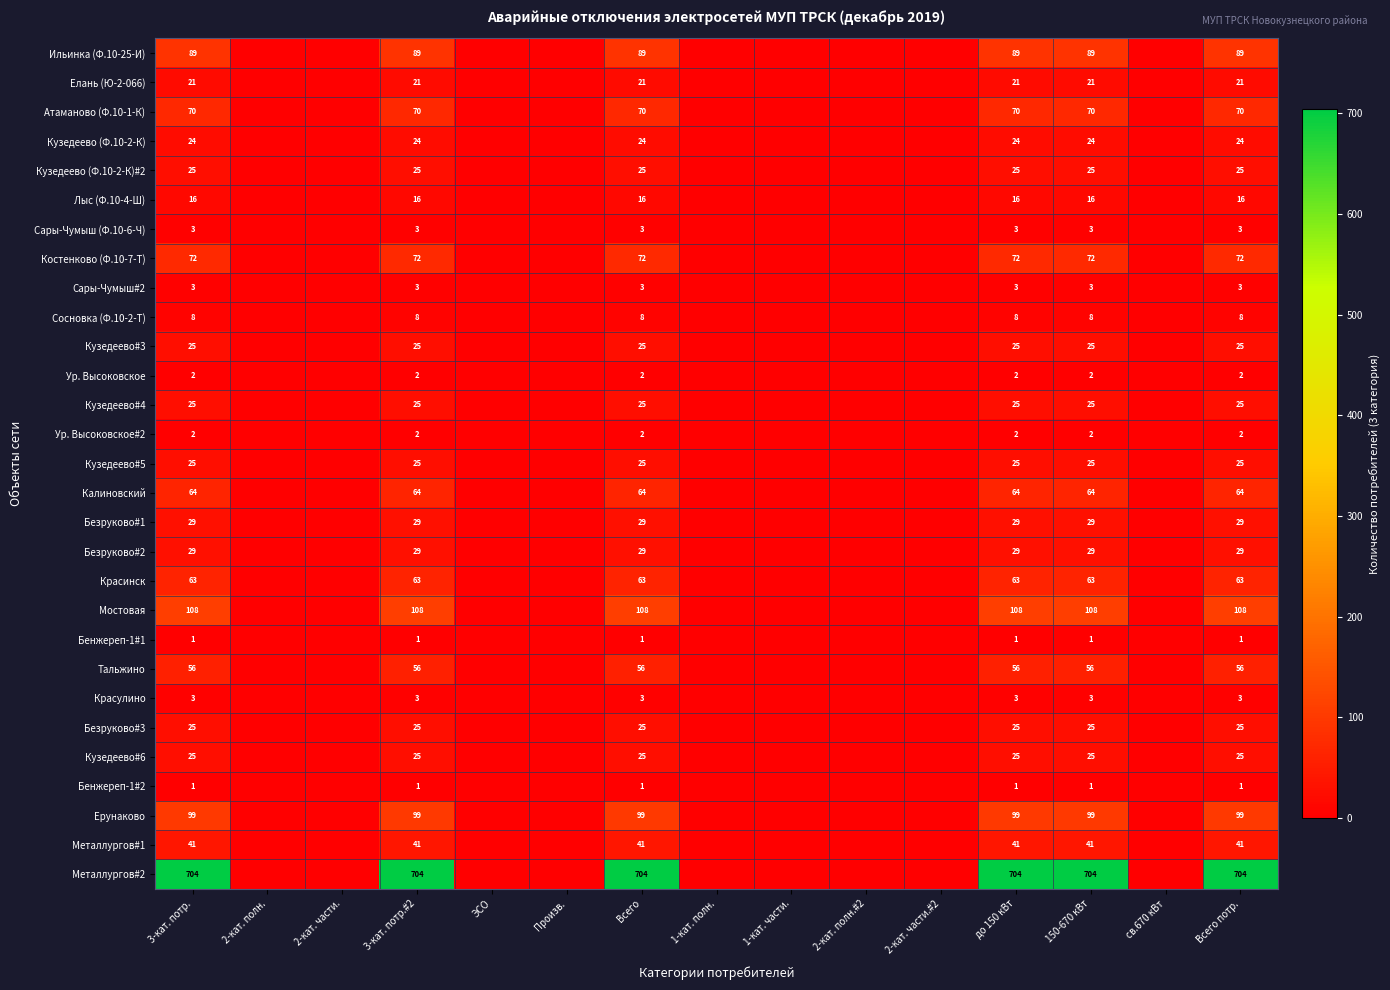

The value of Бенжереп-1#2 at 150-670 кВт is 0. True or false?

False